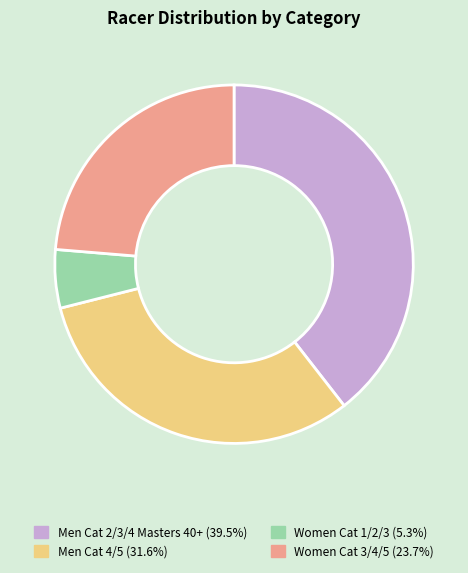

How many slices are in this pie chart?

4